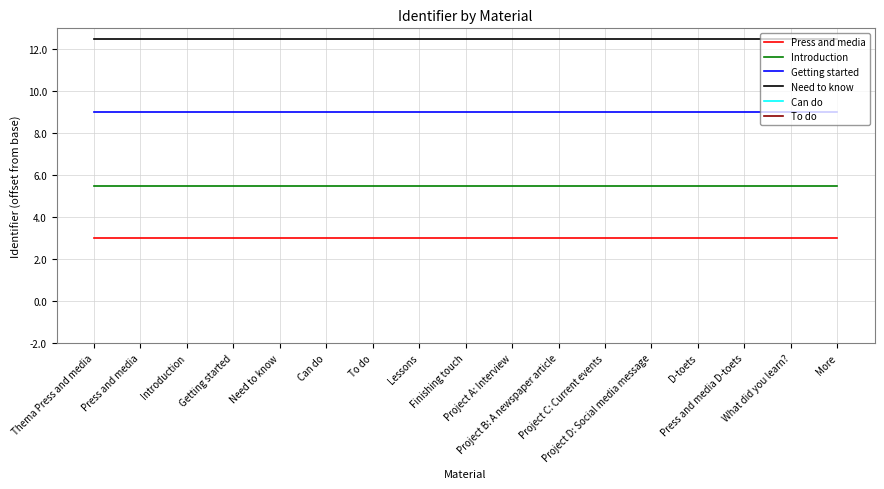

Between Can do and What did you learn?, which series saw the biggest shift?

Press and media